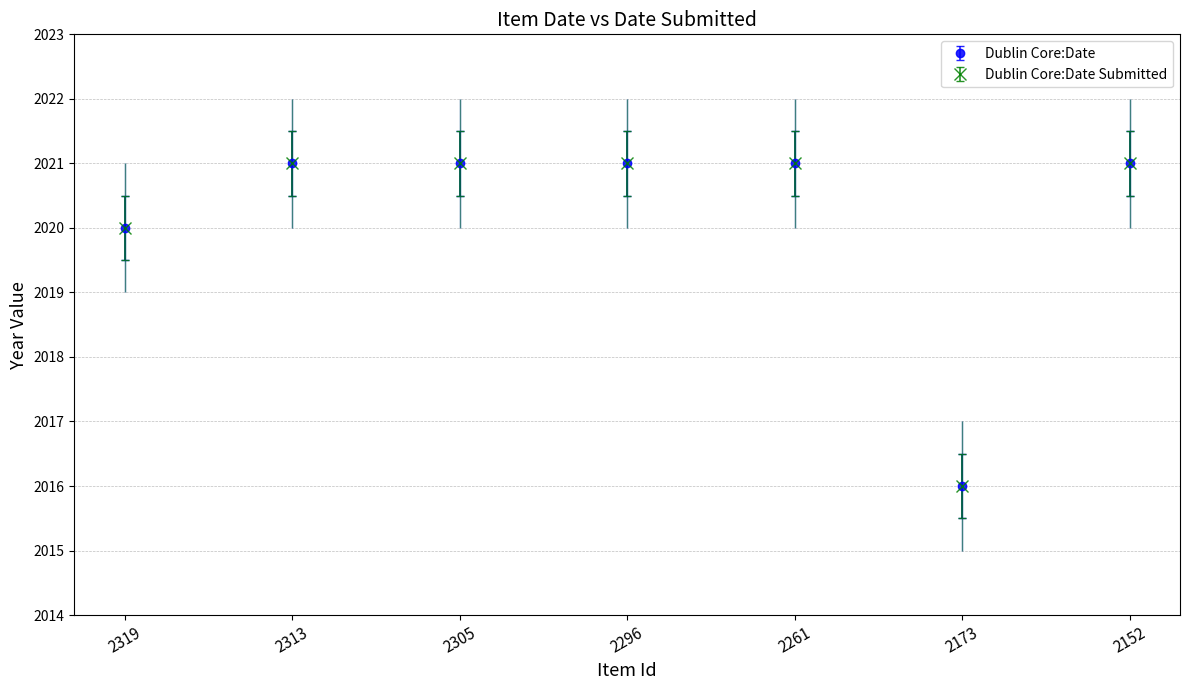

What are all the series names shown in the legend?

Dublin Core:Date, Dublin Core:Date Submitted